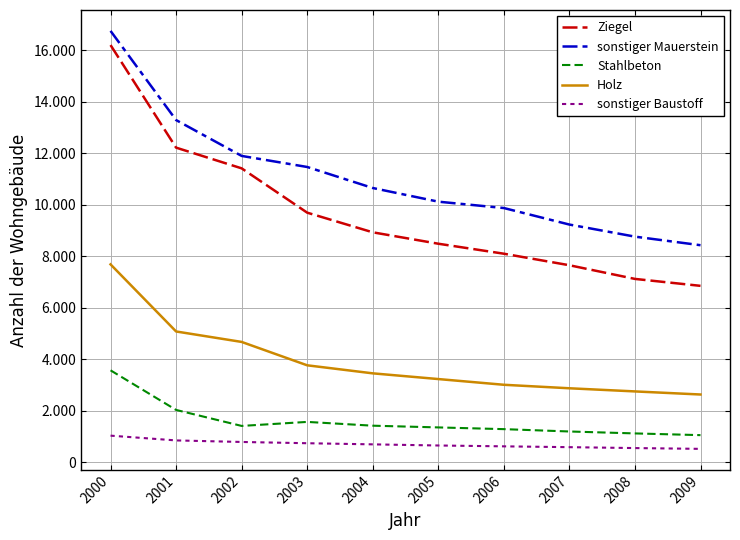

Is this an area chart (filled region under the line)?

No